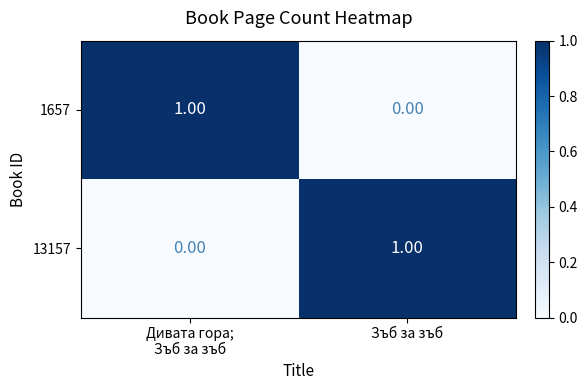

Where is 1657 nearest to the value 0?

Зъб за зъб